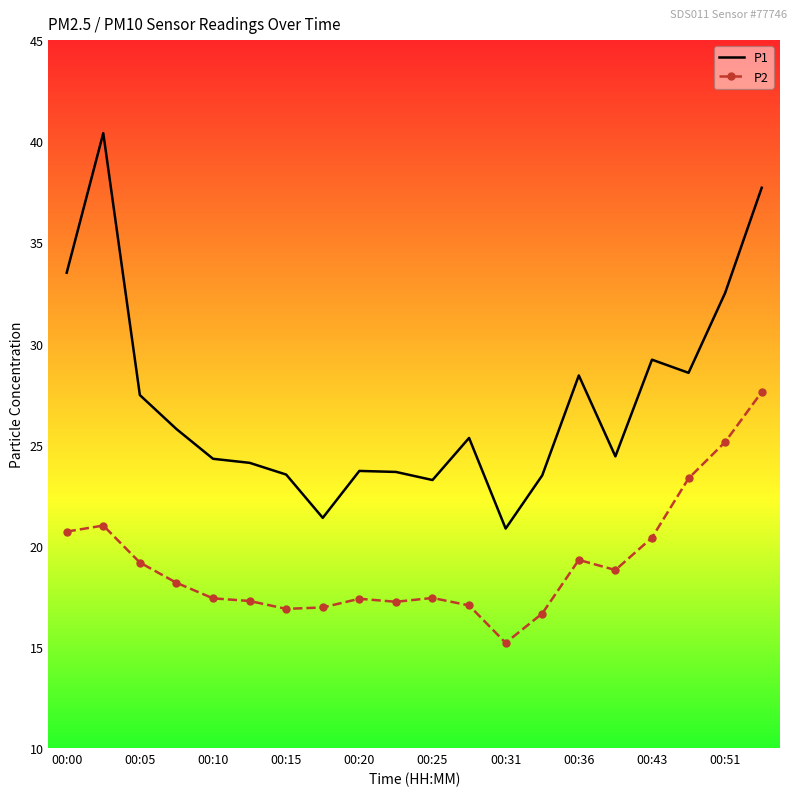

What is the maximum value shown in the chart?

40.4